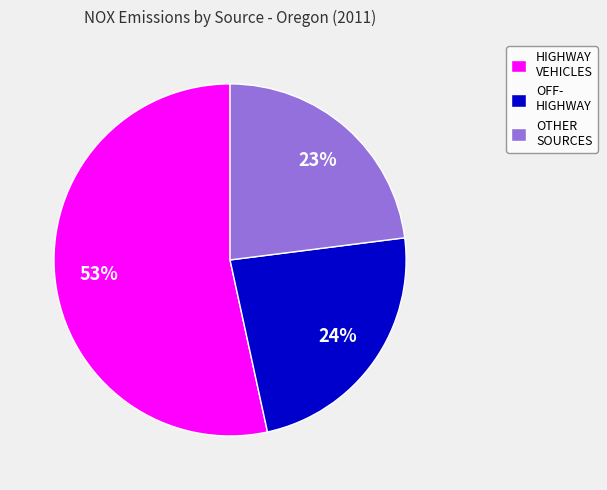

Rank the categories by value from highest to lowest.

HIGHWAY VEHICLES, OFF- HIGHWAY, OTHER SOURCES